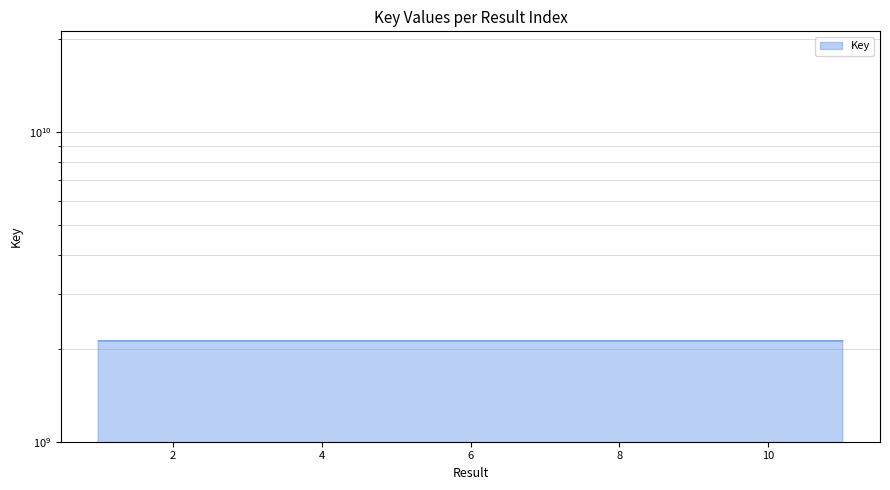

Which category has the lowest value across all series?

9